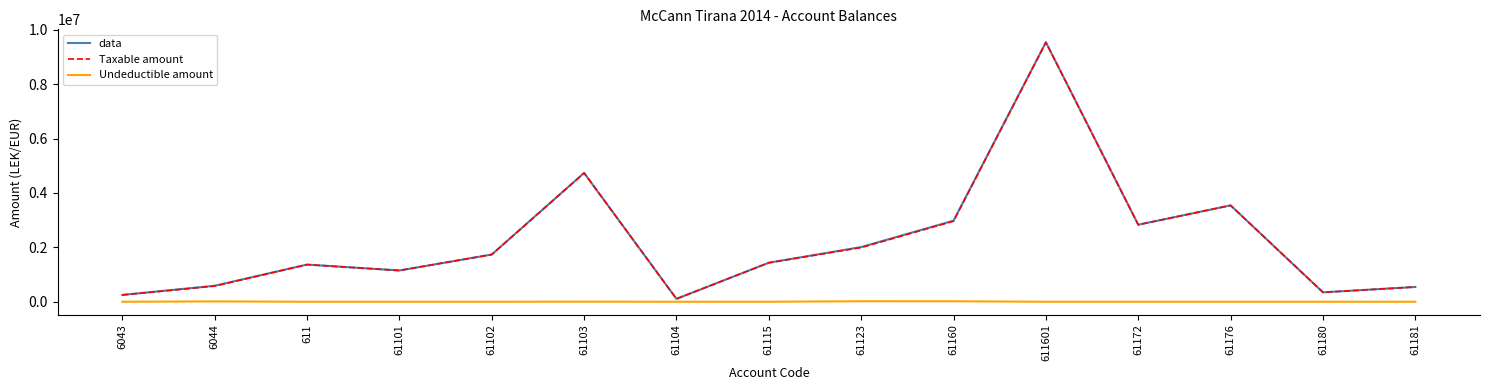

True or false: Undeductible amount and data cross at least once.

False